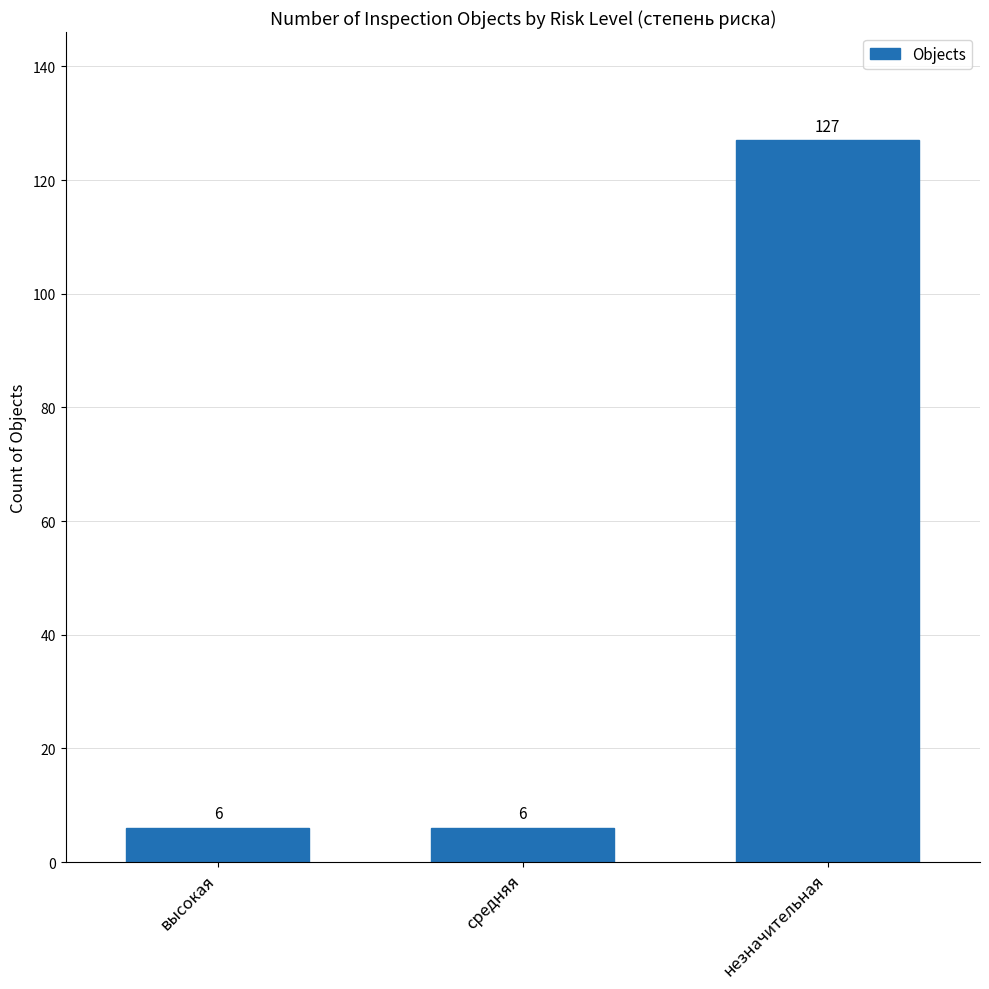

What is the sum of all values?

139